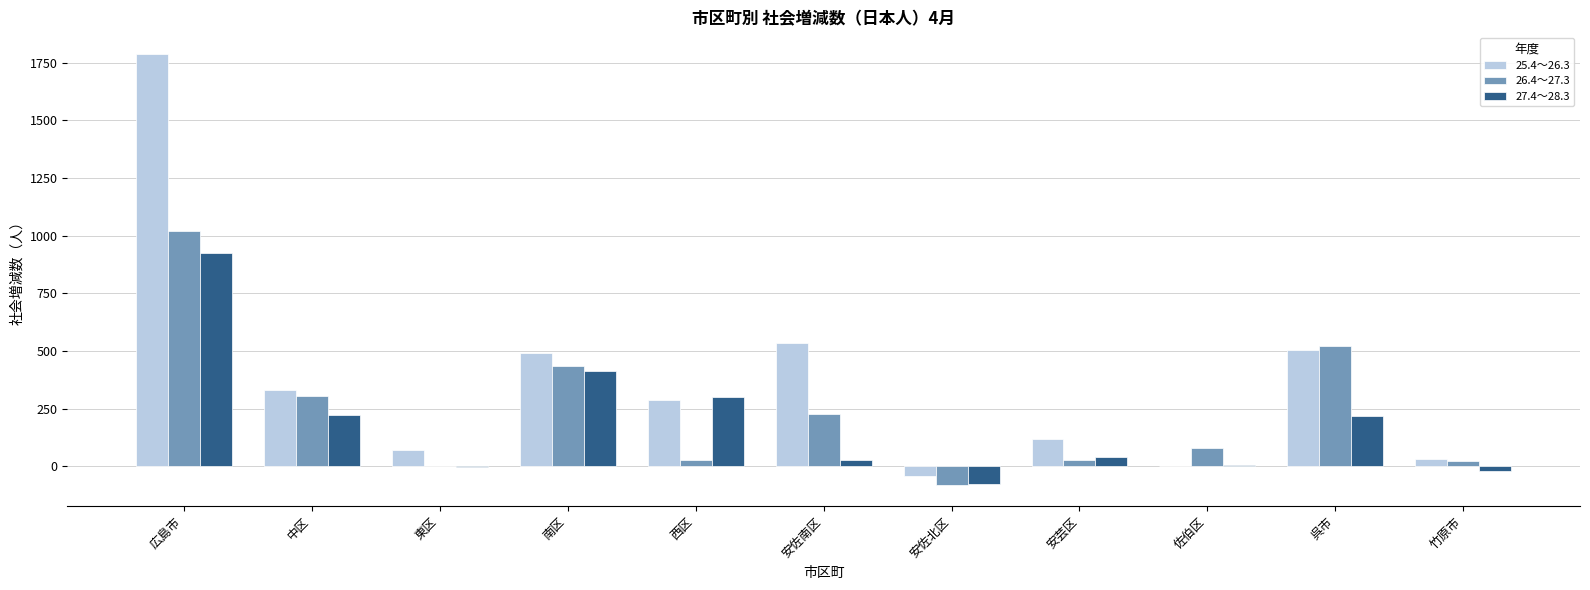

Which series has the largest total across all categories?

25.4～26.3